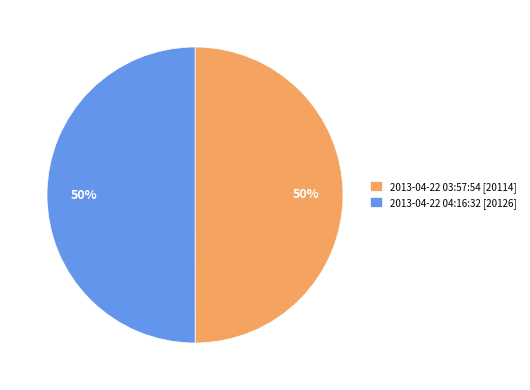

What is the ratio of the value at 2013-04-22 03:57:54 [20114] to the value at 2013-04-22 04:16:32 [20126]?

1.0